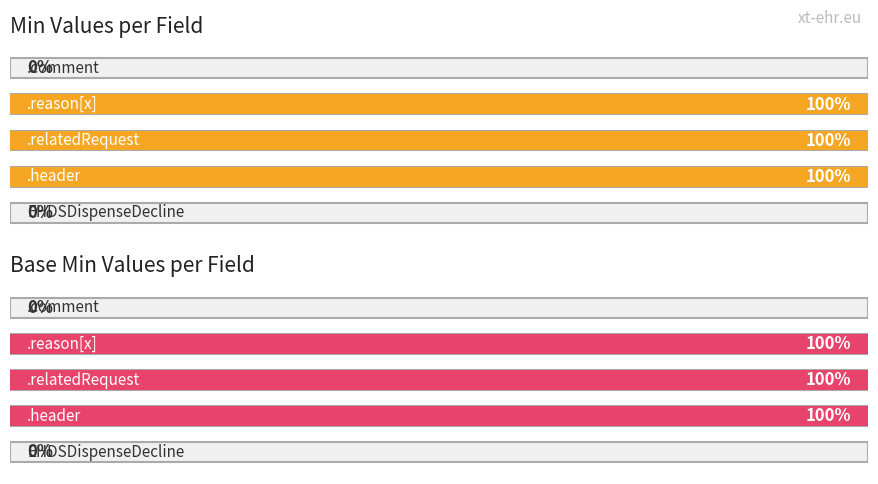

What is the label of the 1st bar from the left?

EHDSDispenseDecline